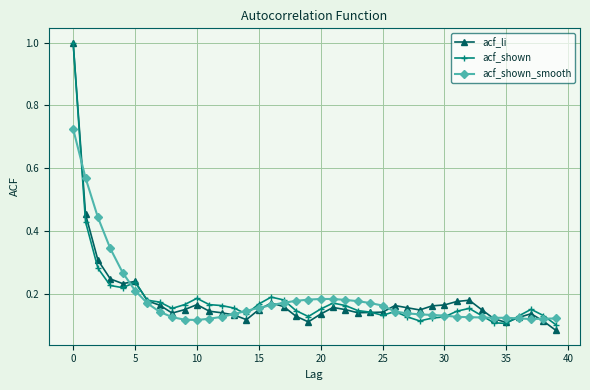

At how many categories does at least one series exceed 0?

40